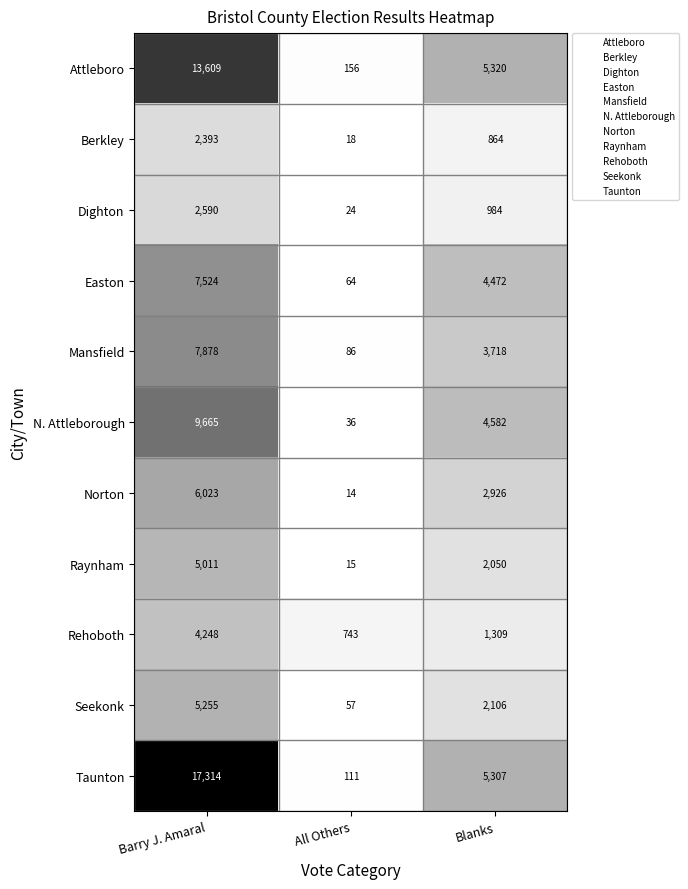

What is the spread (max minus min) of values at Blanks?

4456